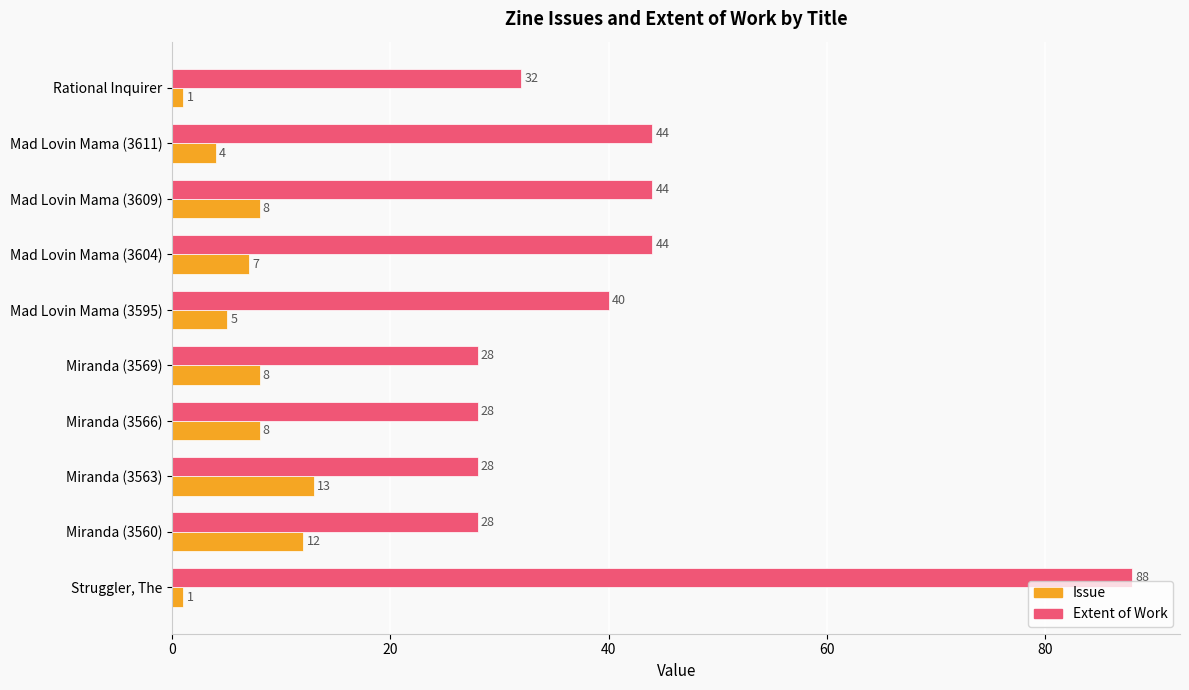

What is the sum of all Issue values?

67